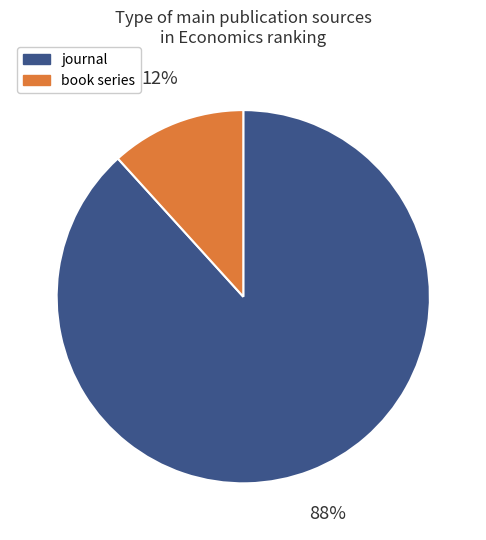

To the nearest percent, what is the average slice percentage?

50%